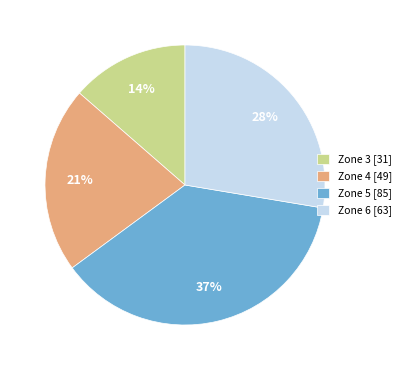

Is Zone 3 the majority of the pie?

No